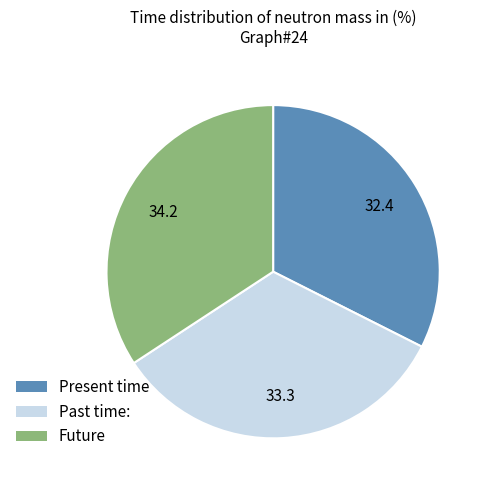

Is there any slice that represents more than half of the pie?

No